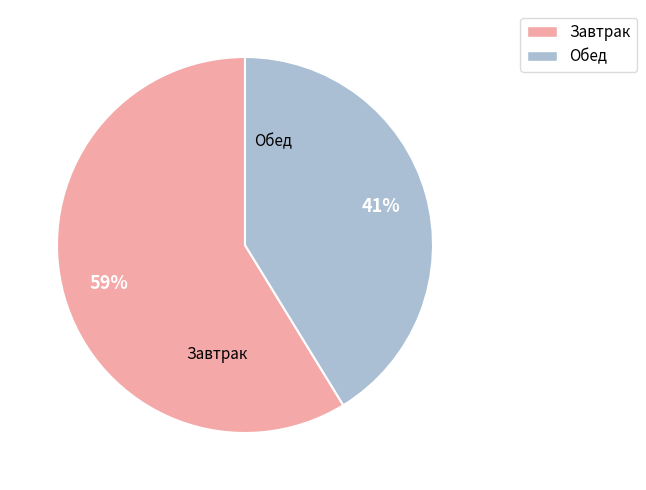

Is there any slice that represents more than half of the pie?

Yes